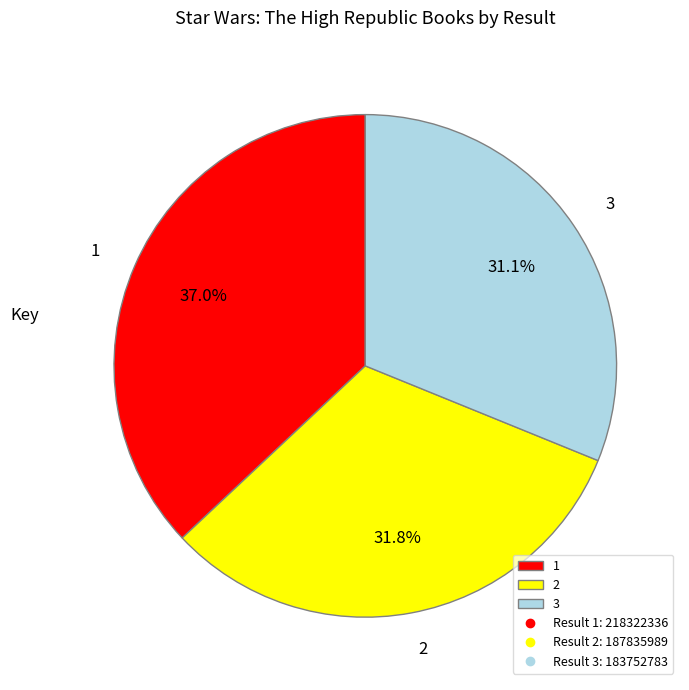

Combined, what portion of the pie is 1 and 2?

68.9%